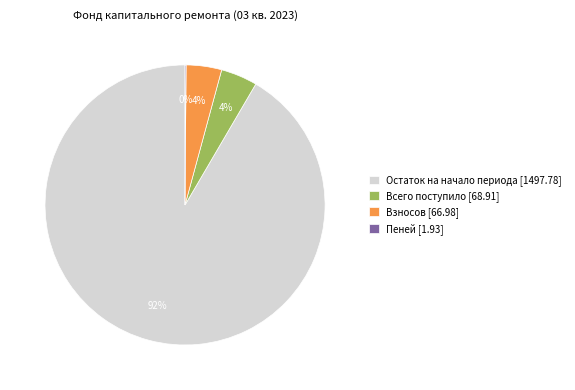

To the nearest percent, what is the average slice percentage?

25%